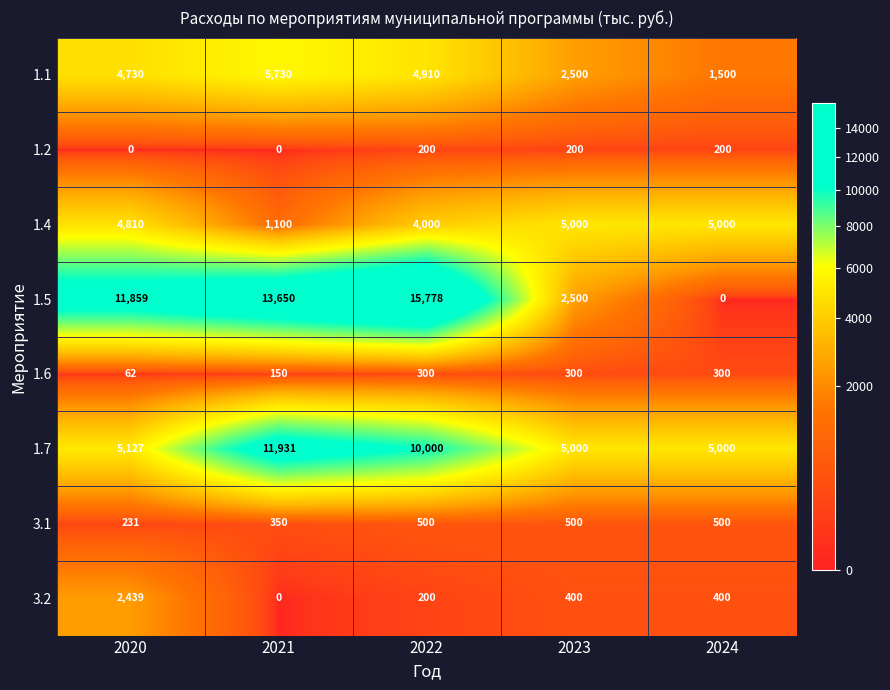

What is the difference between the 1.2 values at 2021 and 2023?

200